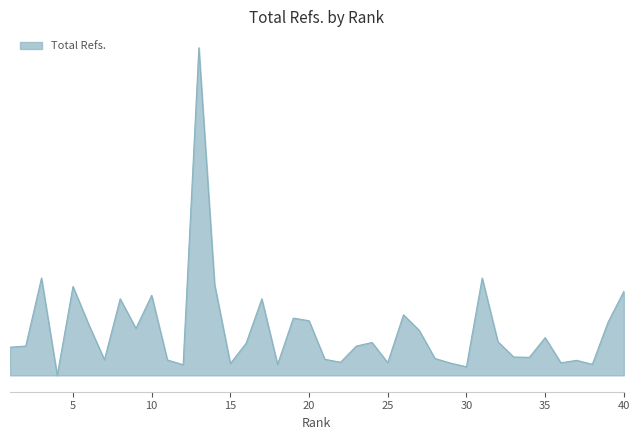

Does the chart have visible grid lines?

No